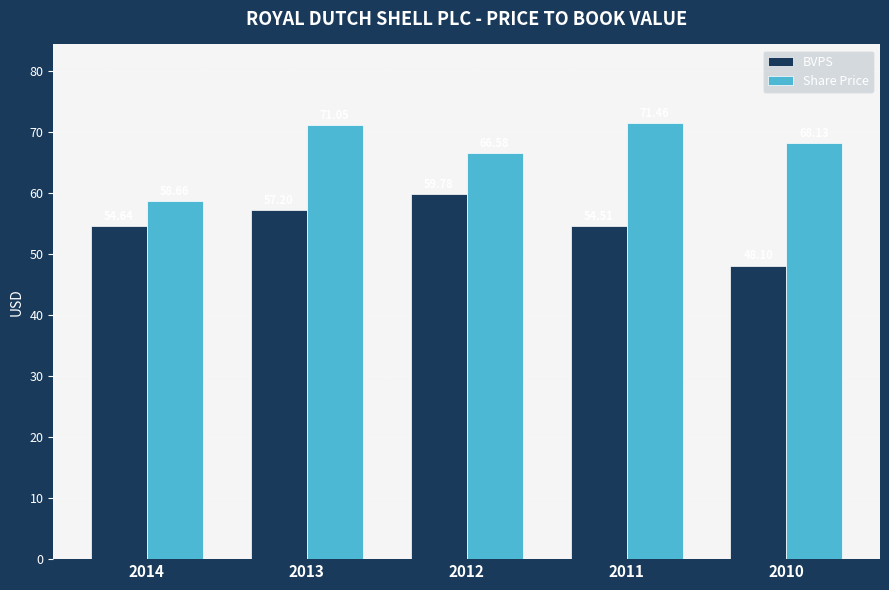

How many data points in Share Price are above 68?

3